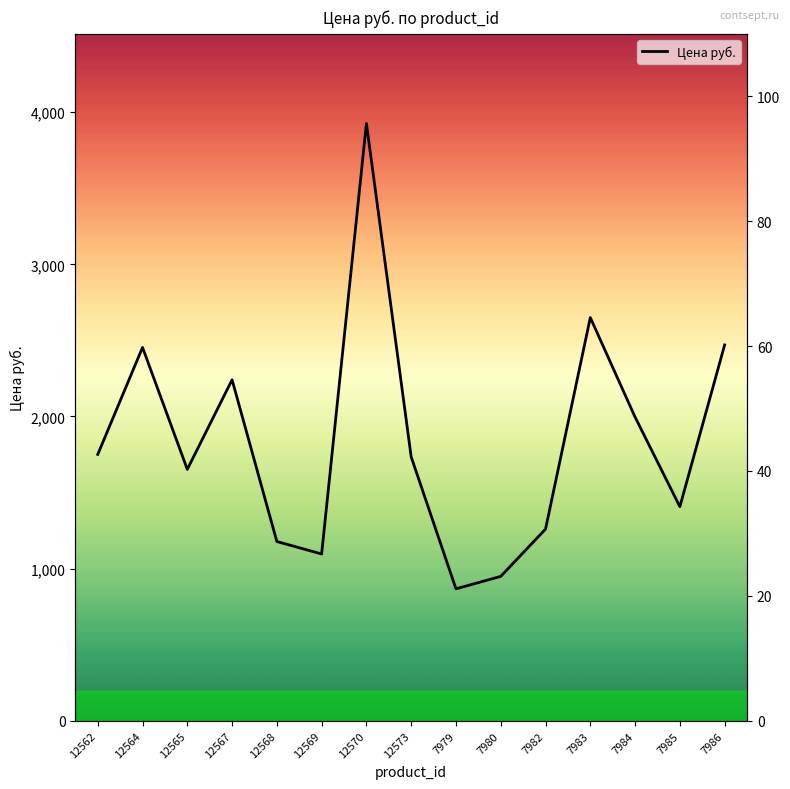

List the labels in order of value, largest first.

12570, 7983, 7986, 12564, 12567, 7984, 12562, 12573, 12565, 7985, 7982, 12568, 12569, 7980, 7979